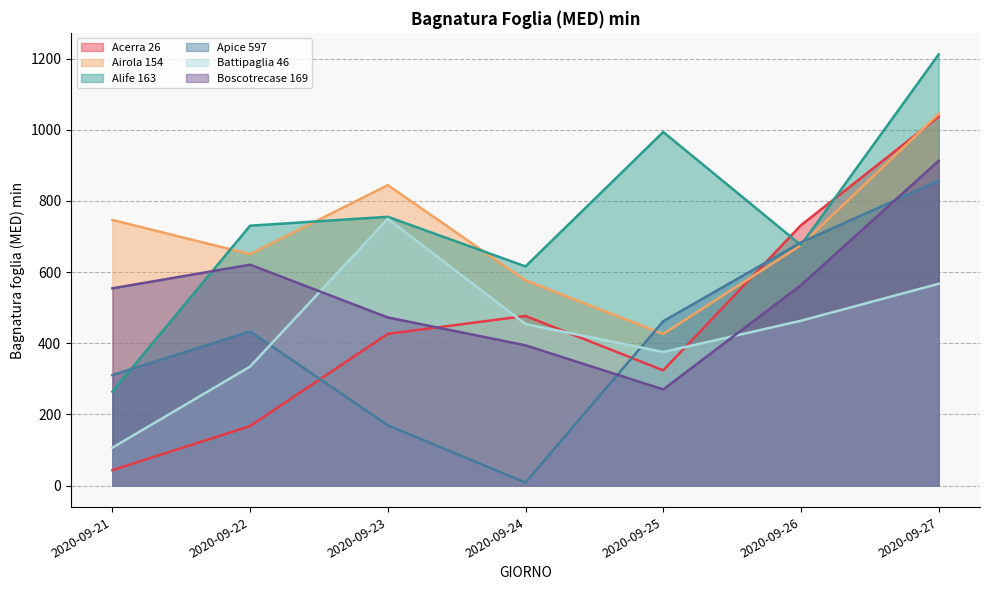

Which has a higher value, 2020-09-21 or 2020-09-25?

2020-09-25